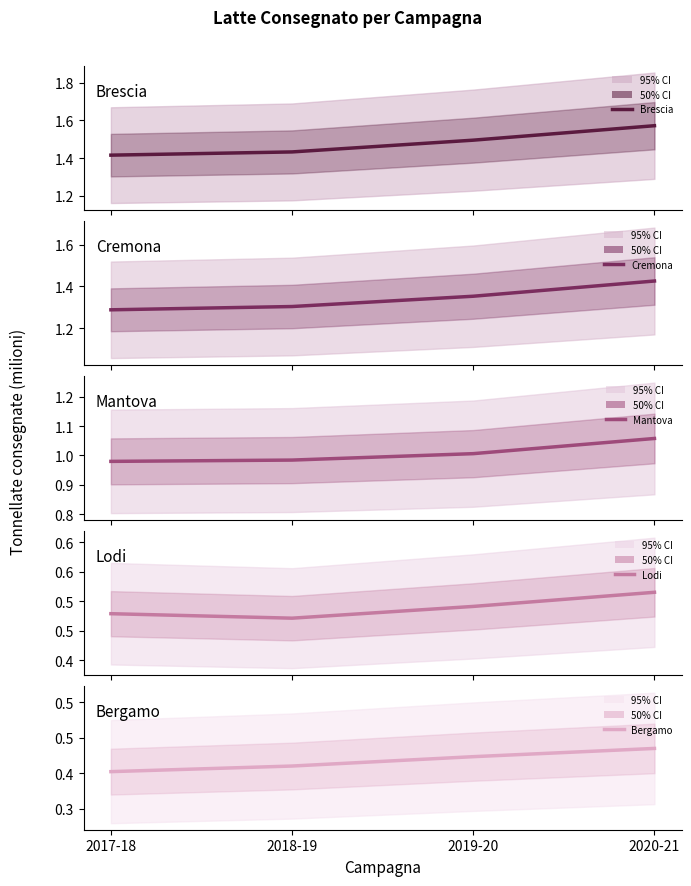

Reading right to left, list all the values displayed in this chart.

Brescia: 1571862	1494935	1432374	1415213
Cremona: 1425962	1352878	1303431	1287658
Mantova: 1057579	1005834	983943	979507
Lodi: 515448	491451	471478	479098
Bergamo: 435027	423448	410291	402422